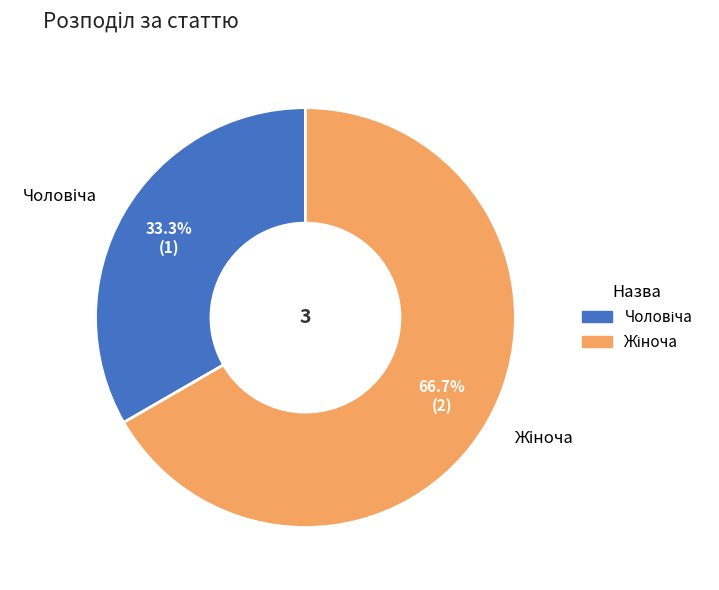

Does any single category account for the majority?

Yes